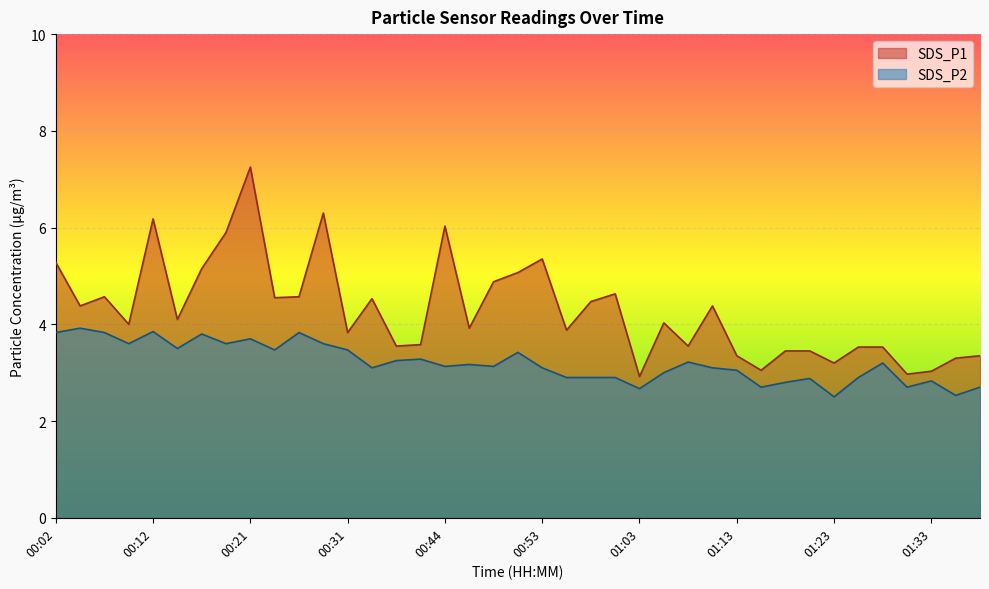

Between 00:31 and 00:49, which series saw the biggest shift?

SDS_P1